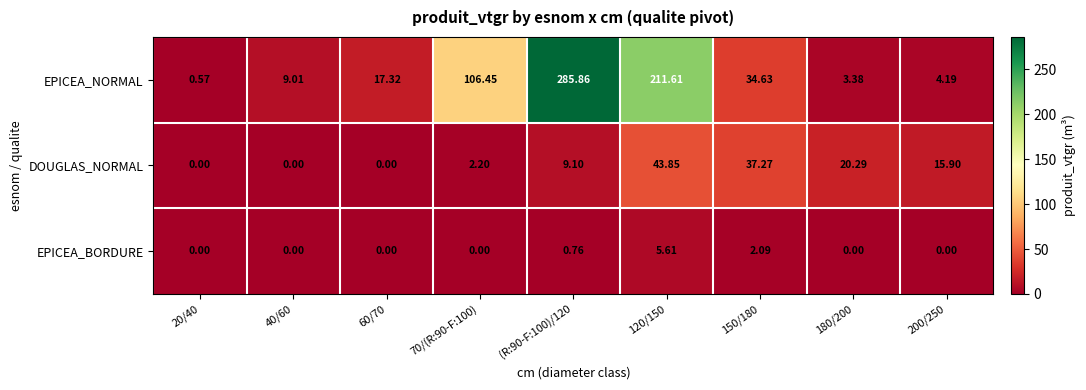

At 70/(R:90-F:100), list the series in order from largest to smallest.

EPICEA_NORMAL, DOUGLAS_NORMAL, EPICEA_BORDURE